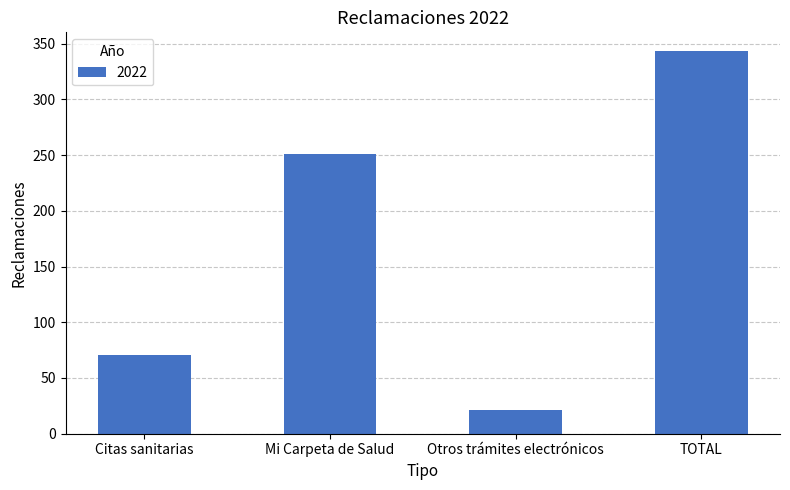

Which has a higher value, TOTAL or Mi Carpeta de Salud?

TOTAL